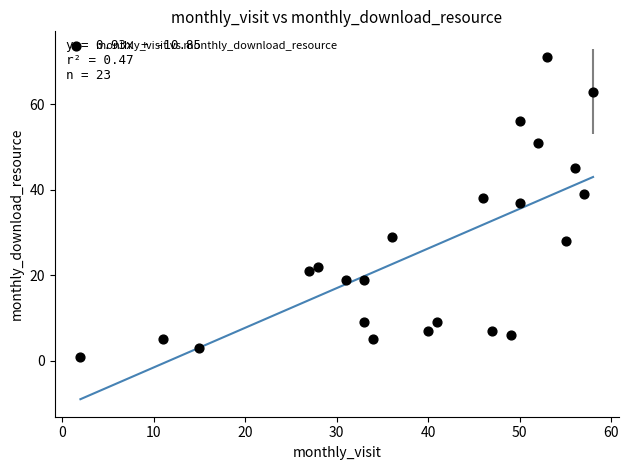

What is the range of Y values (max minus min)?

70